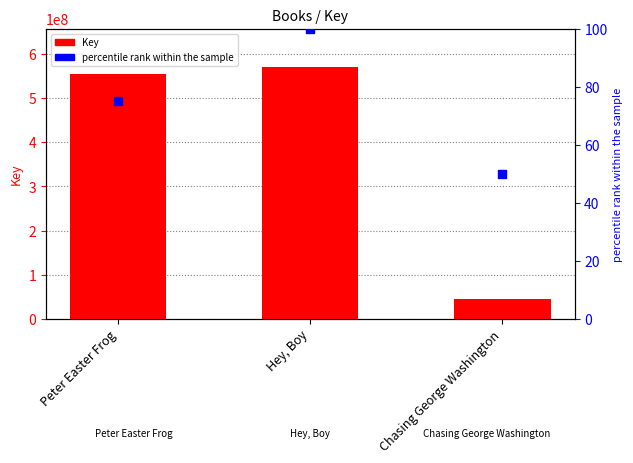

At how many categories does at least one series exceed 257894850?

2